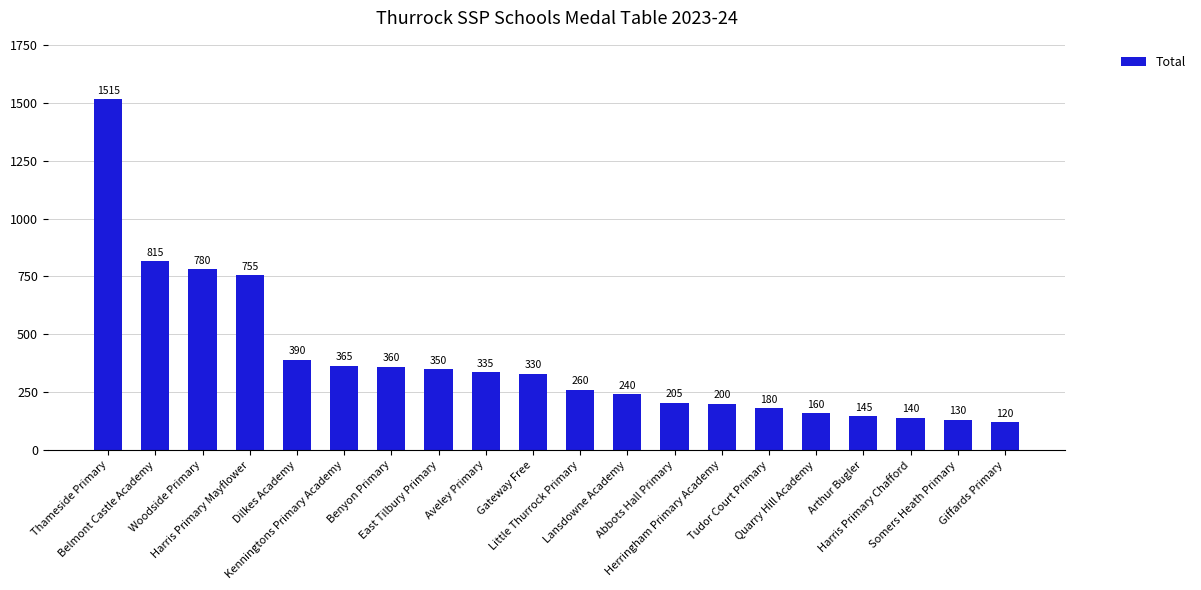

What is the label of the 5th bar from the right?

Quarry Hill Academy